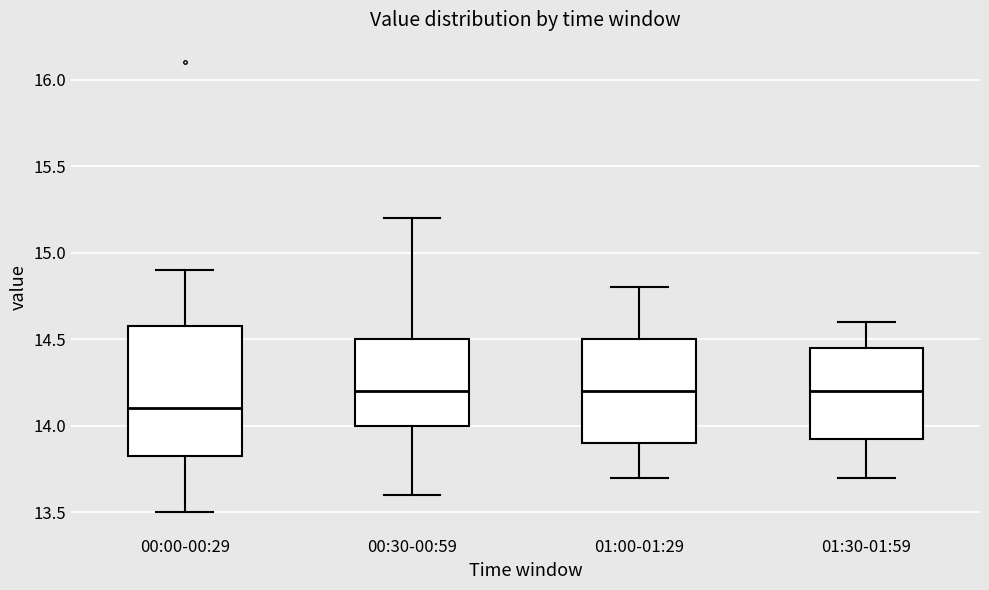

Which box's median line is the lowest?

00:00-00:29